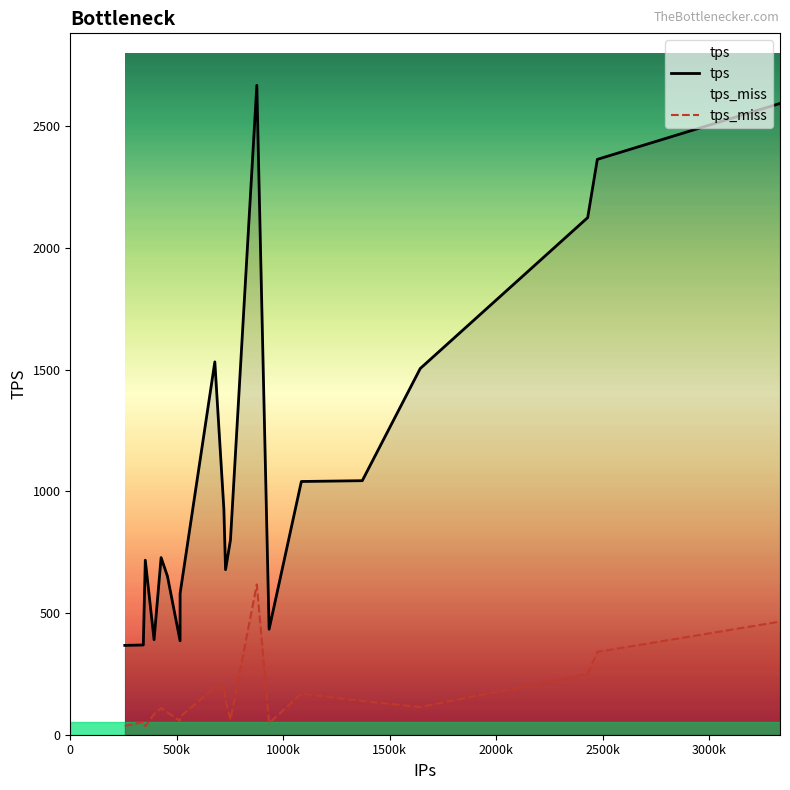

Which series has the largest range (max minus min)?

tps